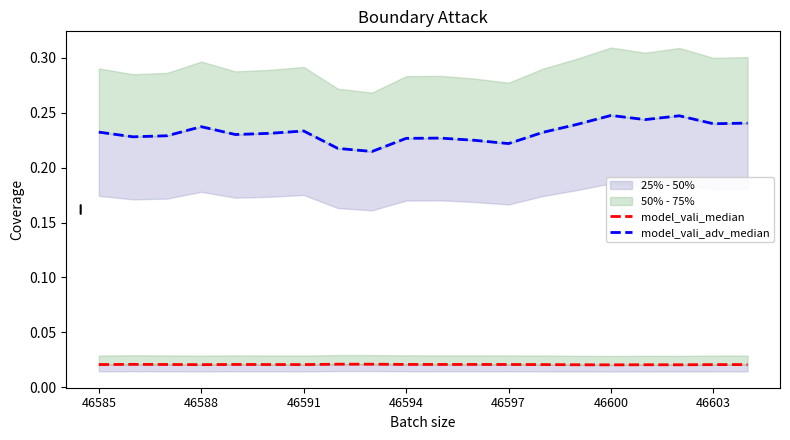

True or false: model_vali_adv_median and model_vali_median cross at least once.

False